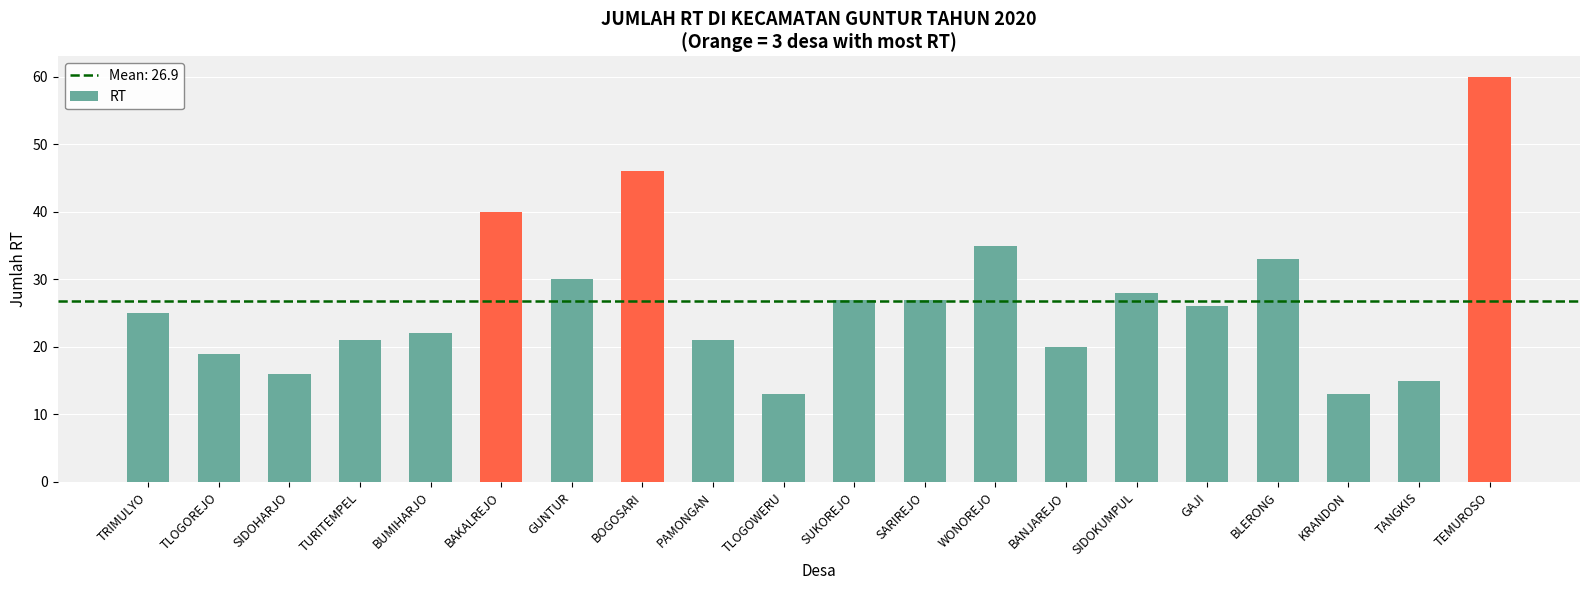

What is the label of the 10th bar from the right?

SUKOREJO